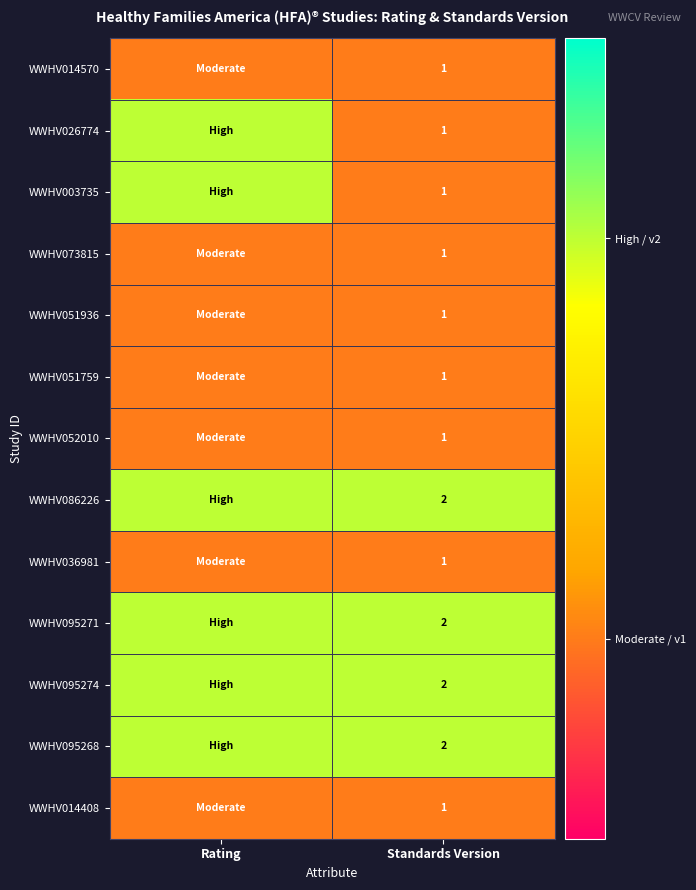

The value of WWHV095271 at Standards Version is 2. True or false?

True